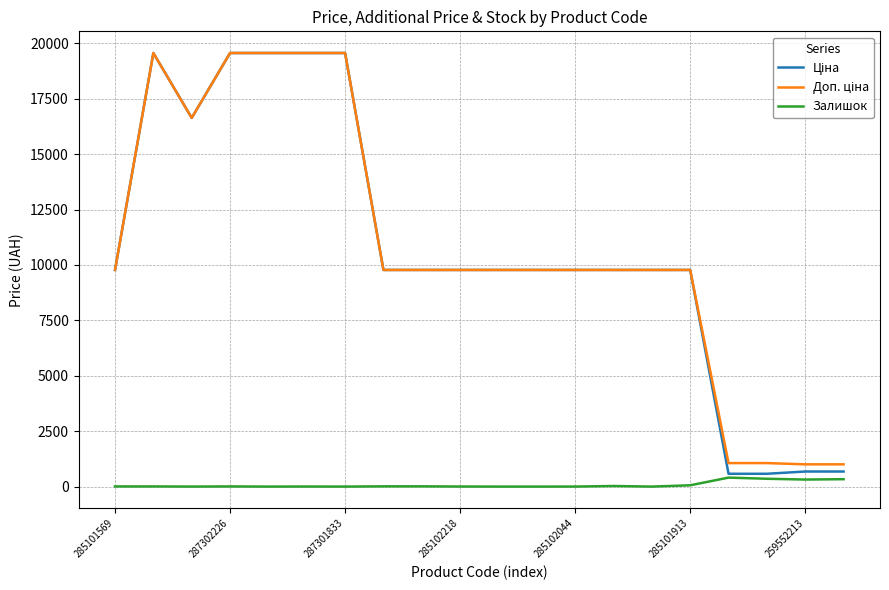

What is the maximum value shown in the chart?

19564.9